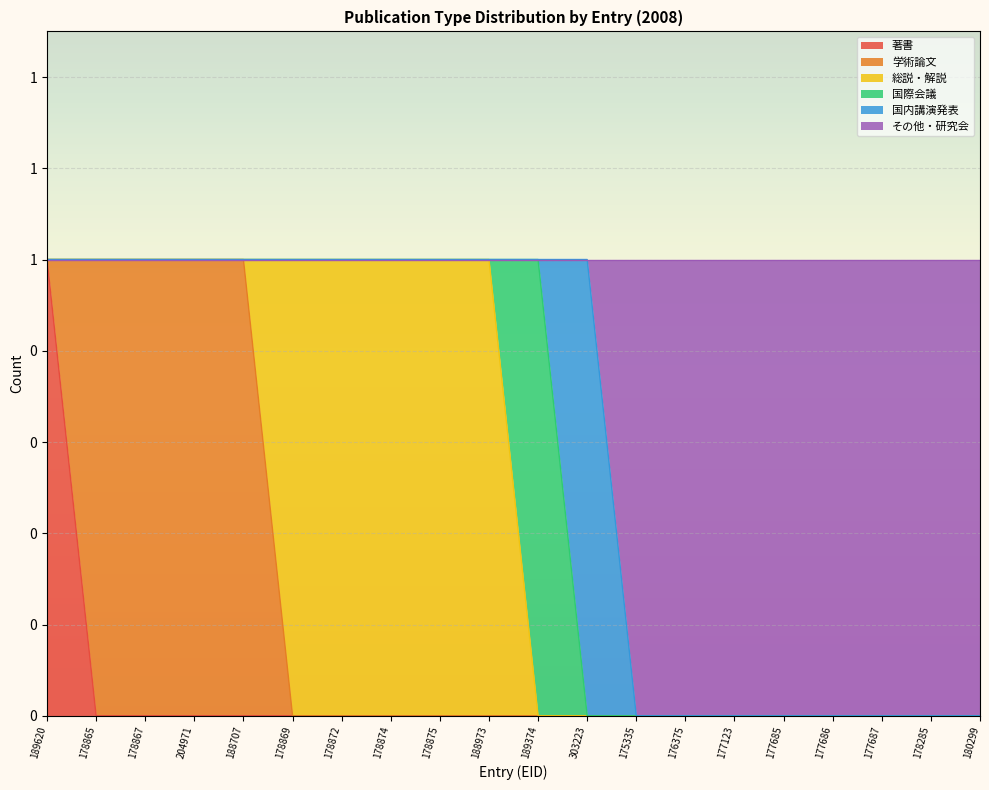

What are all the series names shown in the legend?

著書, 学術論文, 総説・解説, 国際会議, 国内講演発表, その他・研究会